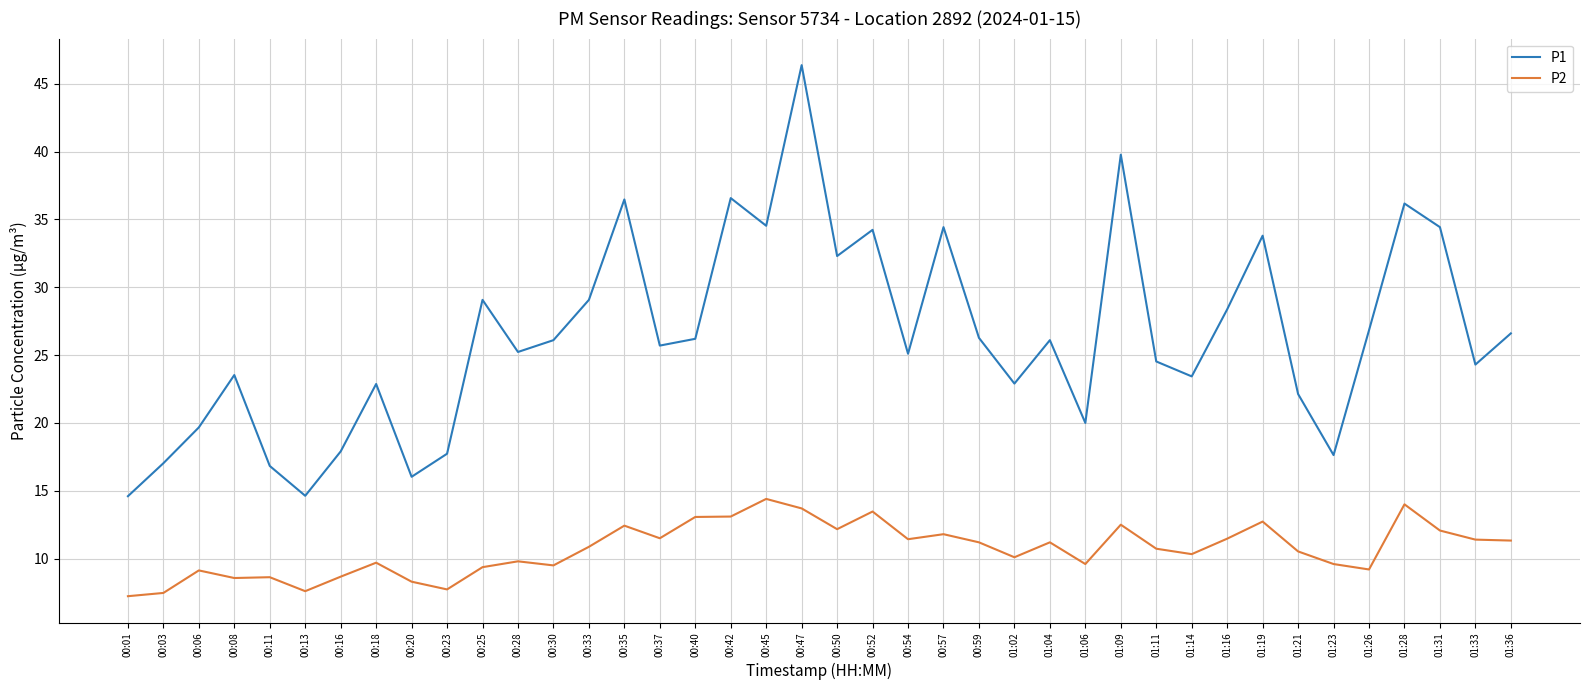

True or false: P1 and P2 cross at least once.

False